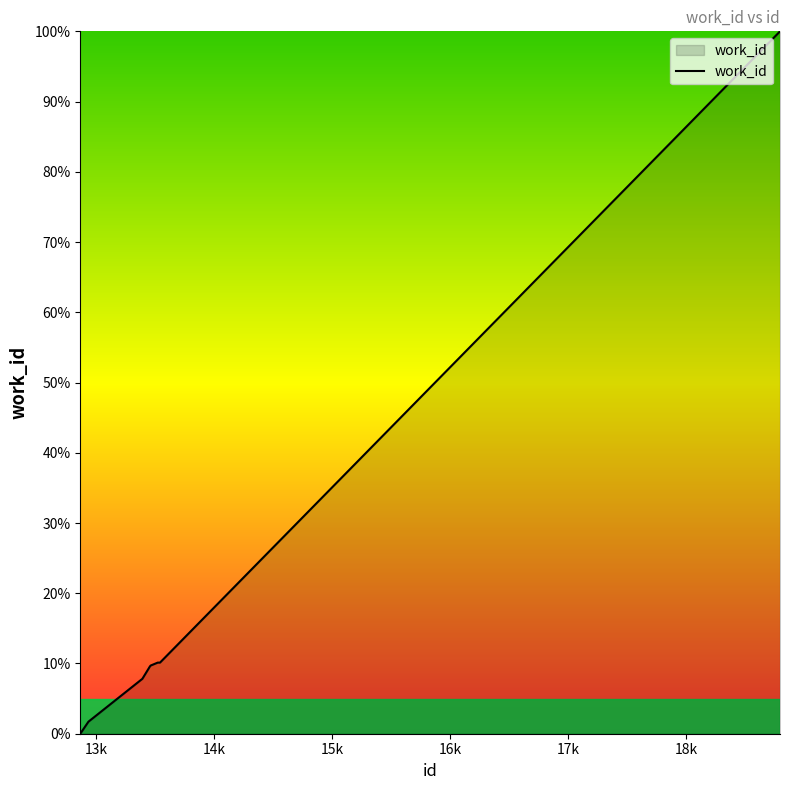

What is the maximum value shown in the chart?

100.0